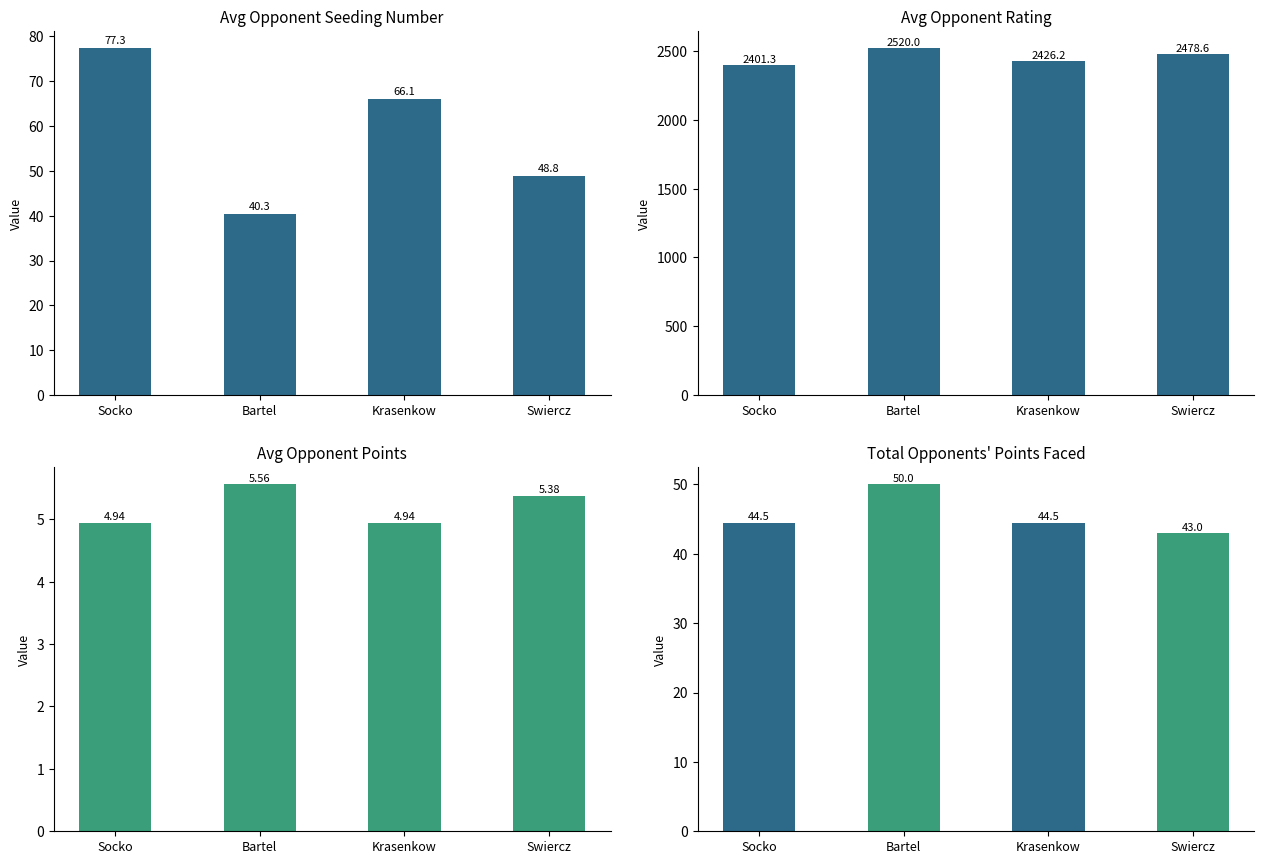

At which category is the sum across all series the highest?

Bartel